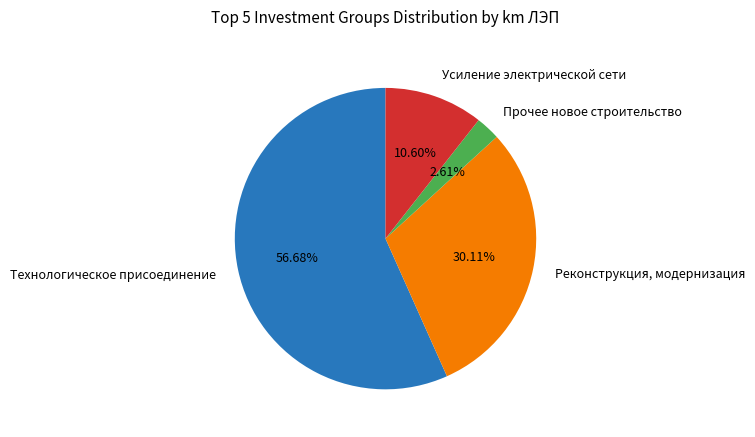

What is the smallest slice in the pie chart?

Прочее новое строительство